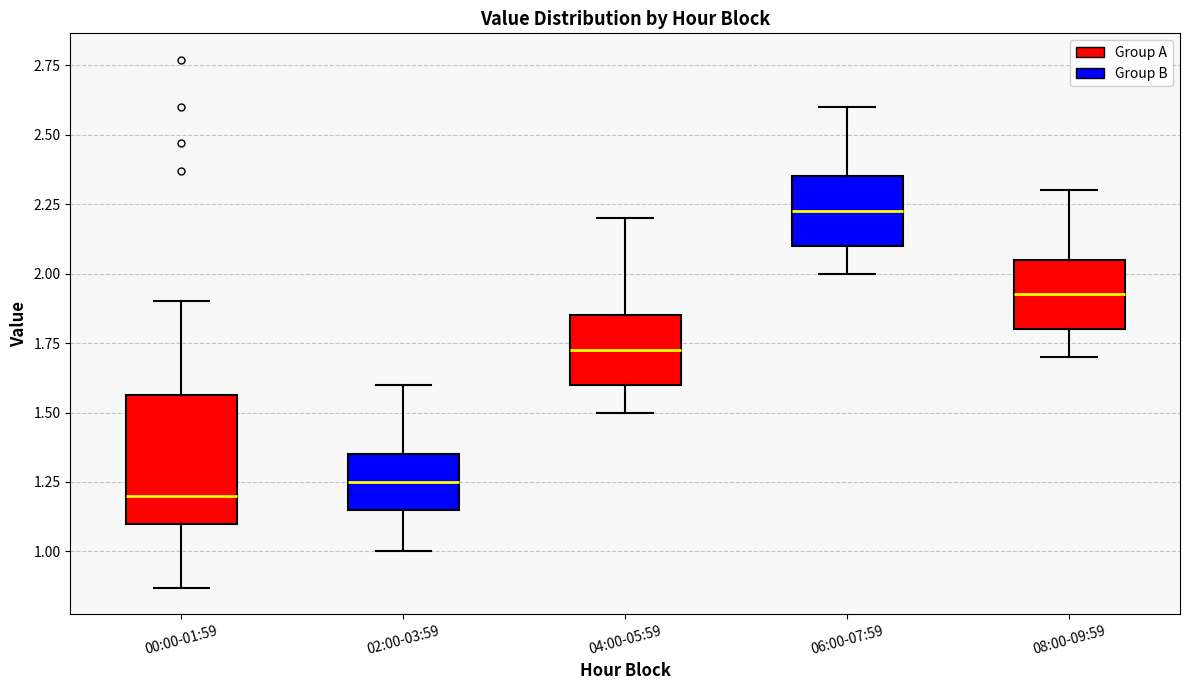

Reading left to right, transcribe this box plot: for each box, give where its median line is, the range the box spans, and where its two whiskers end, as read against the y-axis. The values are not printed on the chart, so give them approximately, as read against the axis.

00:00-01:59: median 1.20, box 1.10 to 1.55, whiskers 0.85 to 1.90
02:00-03:59: median 1.25, box 1.15 to 1.35, whiskers 1.00 to 1.60
04:00-05:59: median 1.75, box 1.60 to 1.85, whiskers 1.50 to 2.20
06:00-07:59: median 2.25, box 2.10 to 2.35, whiskers 2.00 to 2.60
08:00-09:59: median 1.95, box 1.80 to 2.05, whiskers 1.70 to 2.30